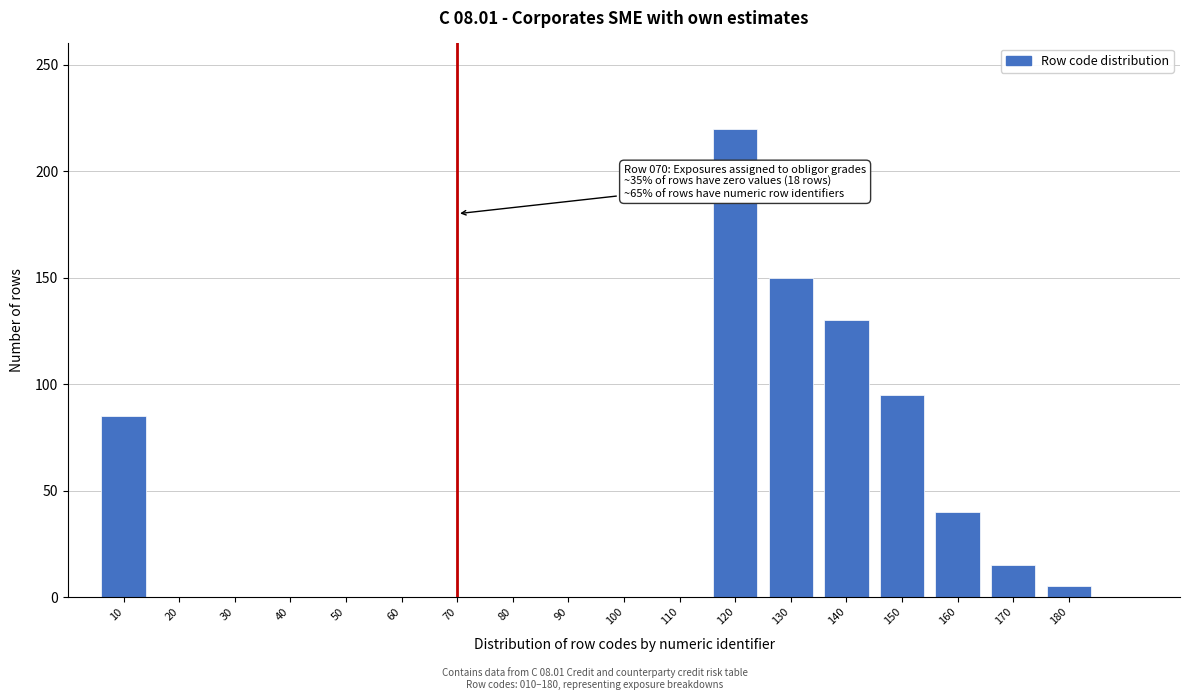

Reading left to right, what are all the values shown in this chart?

10=85	20=0	30=0	40=0	50=0	60=0	70=0	80=0	90=0	100=0	110=0	120=220	130=150	140=130	150=95	160=40	170=15	180=5